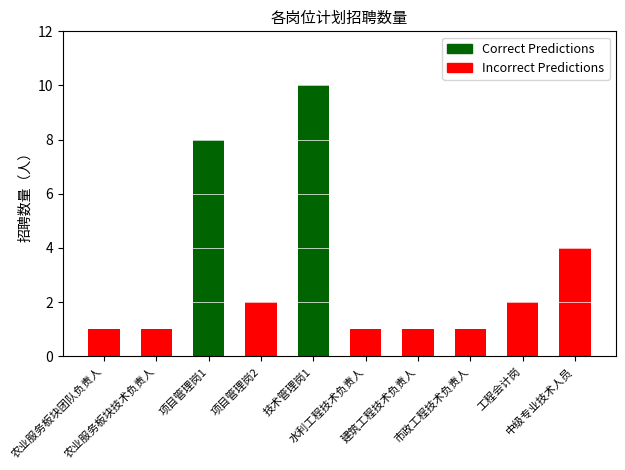

What is the difference between the maximum and second lowest values?

9